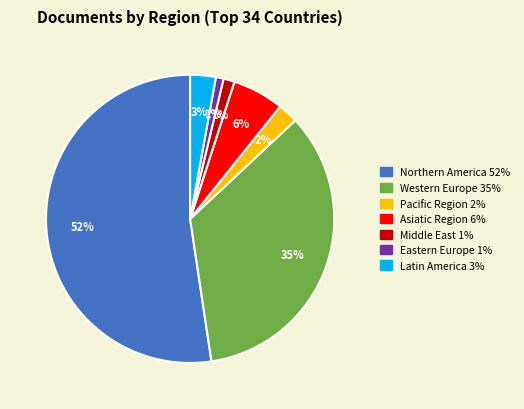

To the nearest percent, what is the difference between the Asiatic Region and Latin America slice percentages?

3%